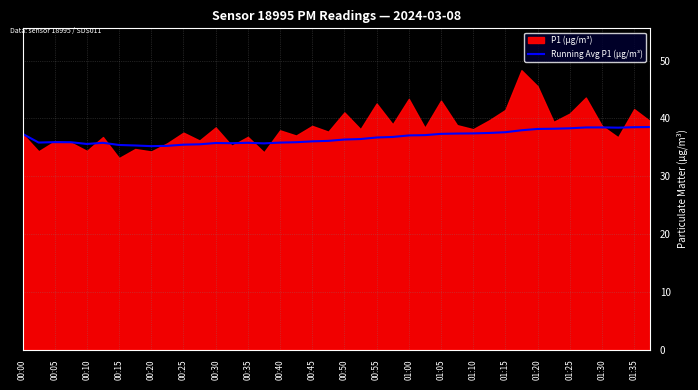

How many lines are shown in the chart?

1